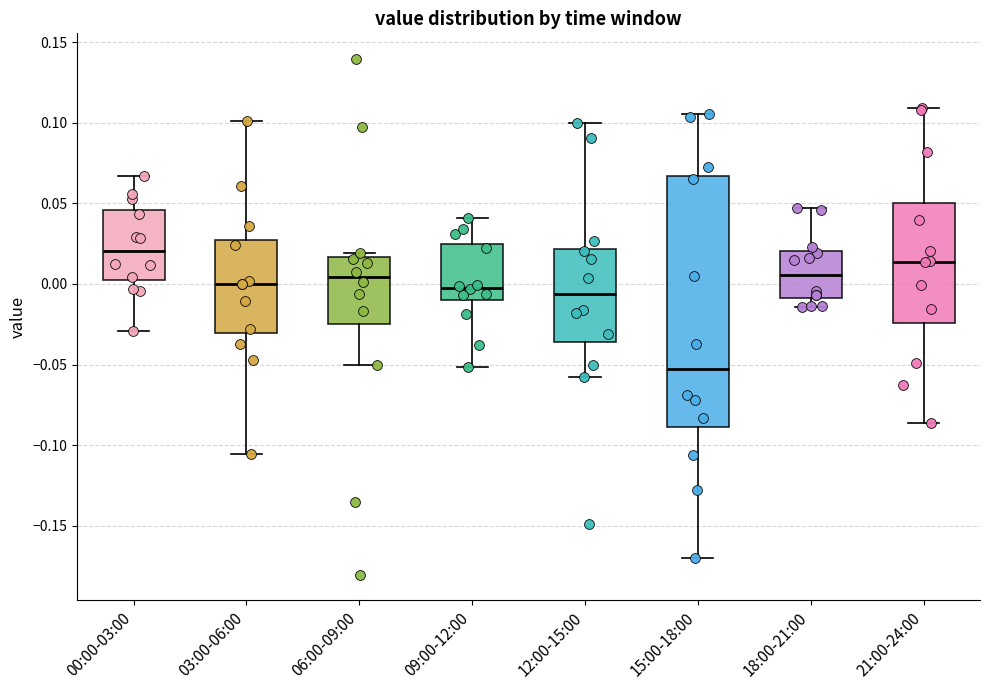

Where does the median line of the box for 15:00-18:00 sit on the y-axis? The values are not printed on the chart, so give them approximately, as read against the axis.

-0.055